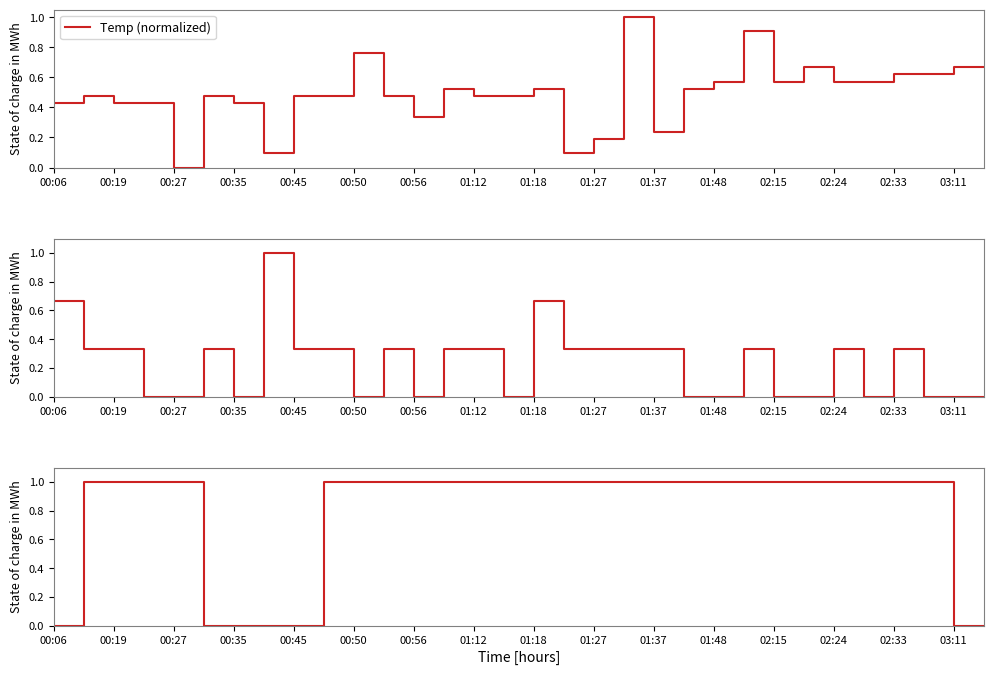

What is the difference between the highest and lowest values at 00:06?

0.7